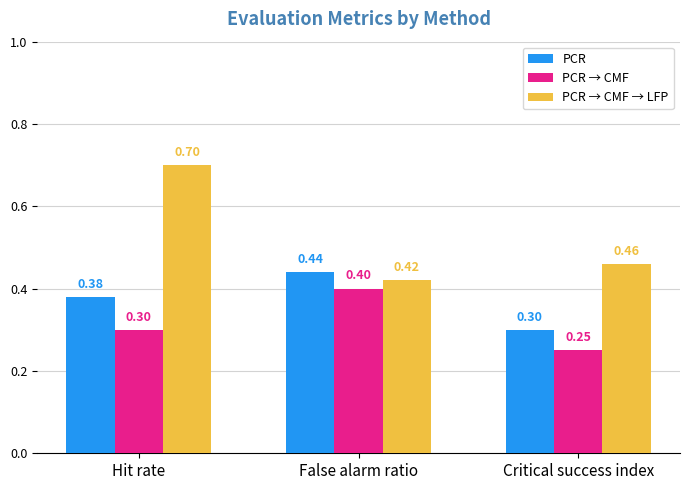

The value of PCR → CMF → LFP at False alarm ratio is 0.4. True or false?

True